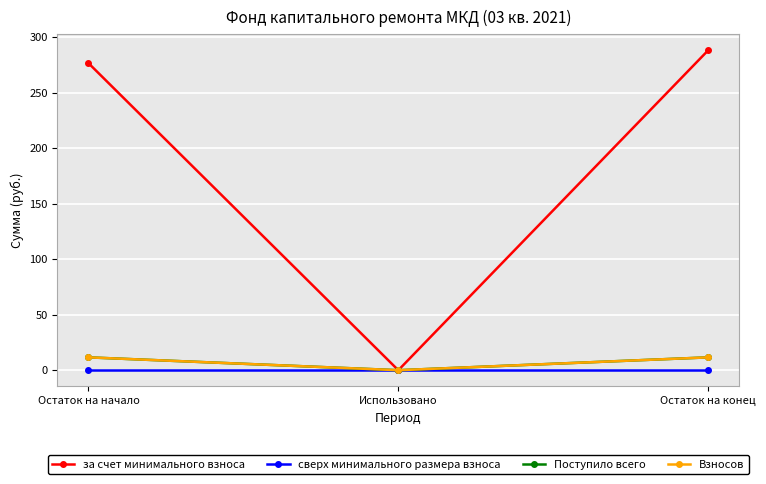

Is this an area chart (filled region under the line)?

No